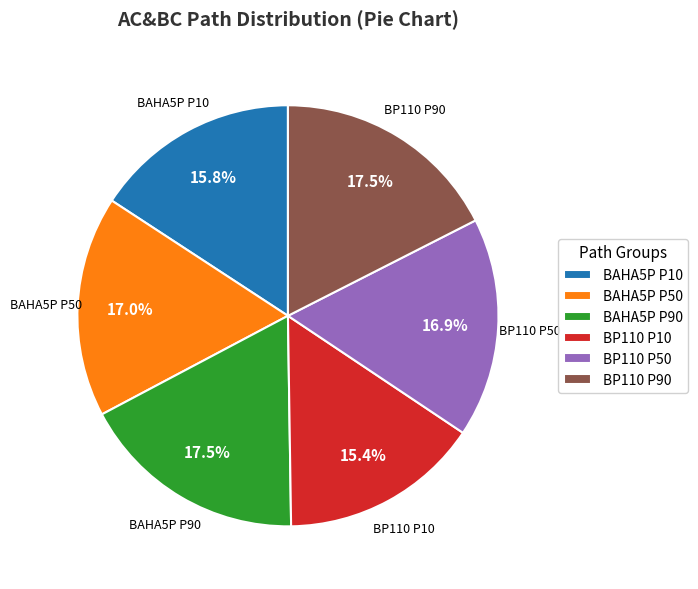

How much of the chart is everything except BP110 P90?

82.5%